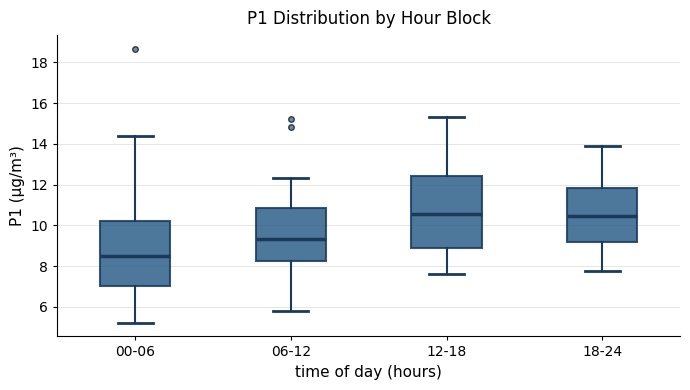

Which box's median line is the lowest?

00-06